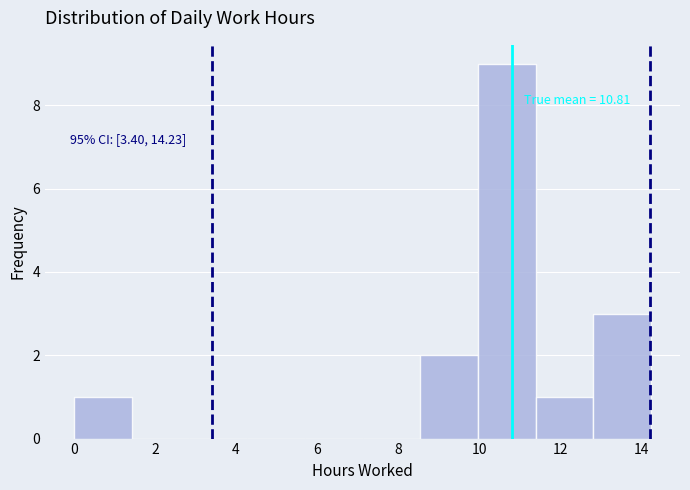

Over which range of the x-axis is the bar tallest?

10.0 to 11.4